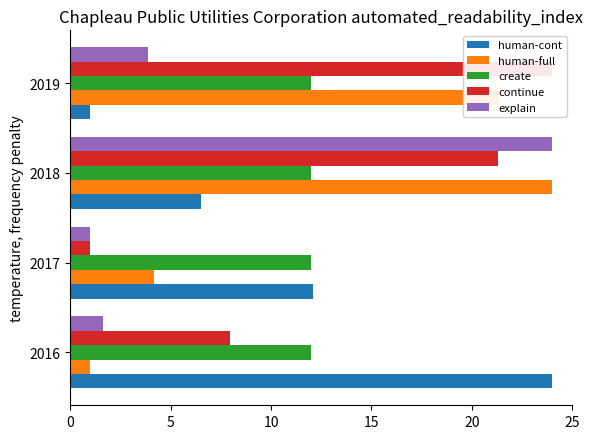

What are all the series names shown in the legend?

human-cont, human-full, create, continue, explain